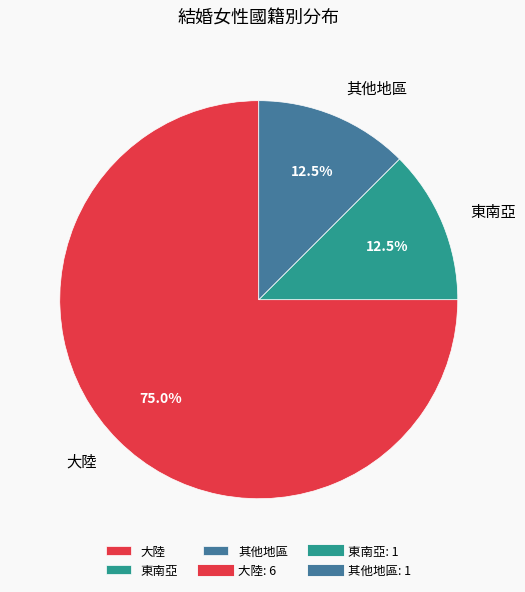

How many segments does this pie chart have?

3